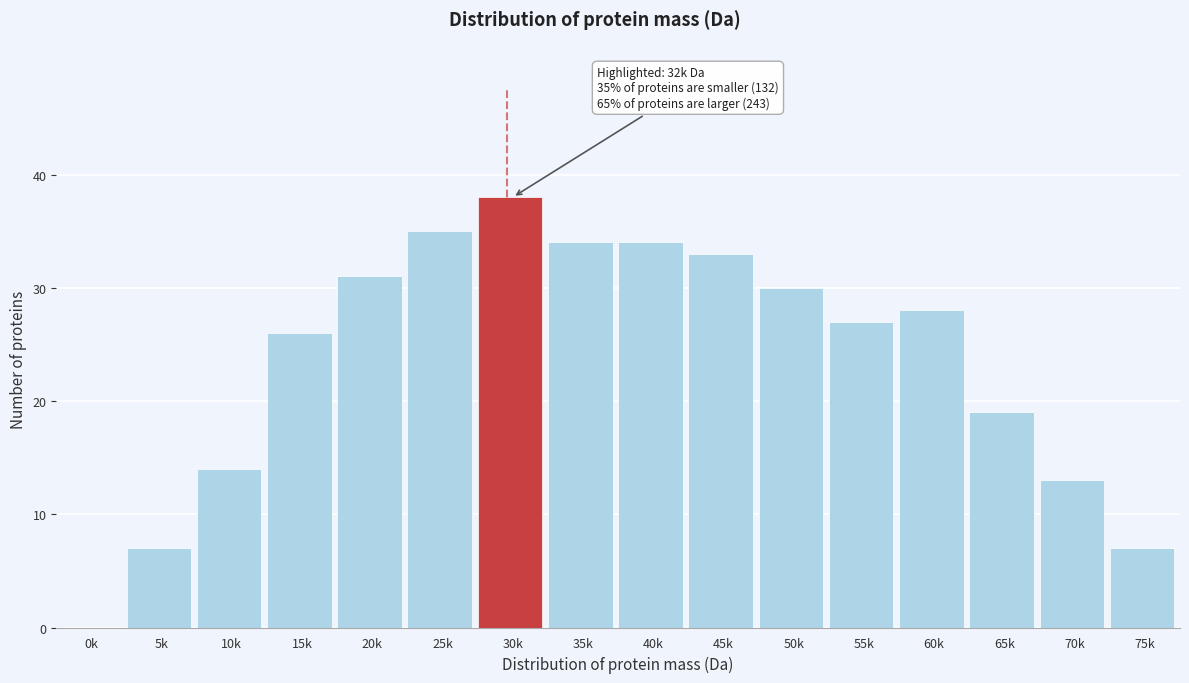

Reading left to right, extract all data points from this chart.

0k=0	5k=7	10k=14	15k=26	20k=31	25k=35	30k=38	35k=34	40k=34	45k=33	50k=30	55k=27	60k=28	65k=19	70k=13	75k=7